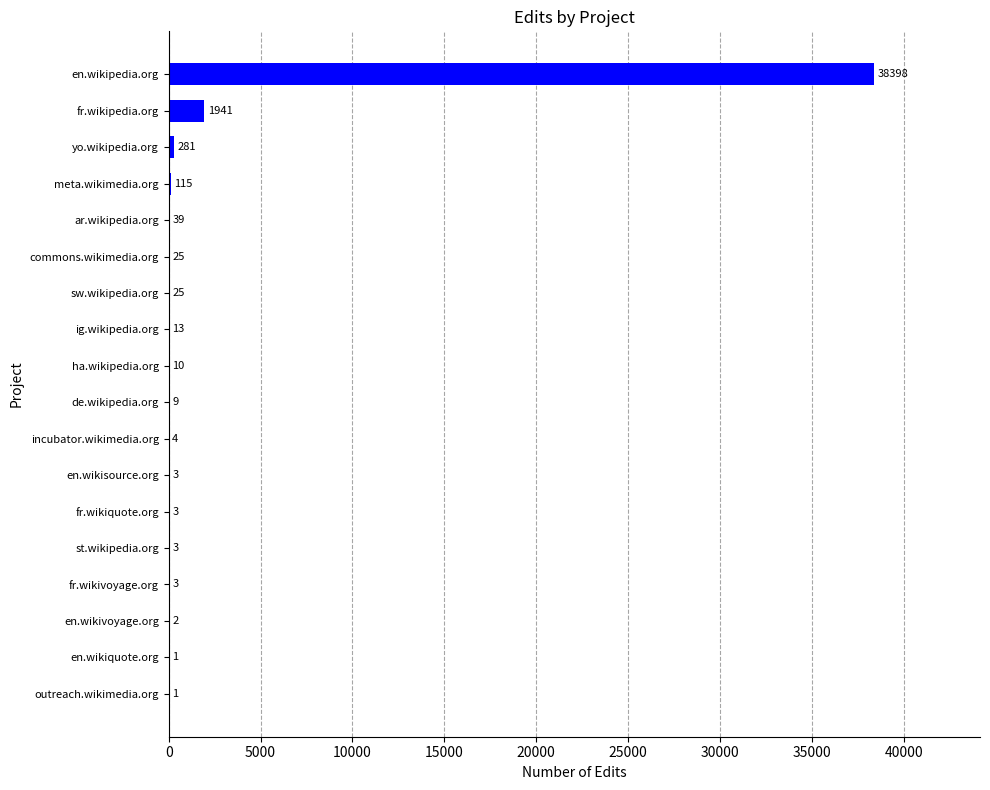

What is the sum of all values?

40876